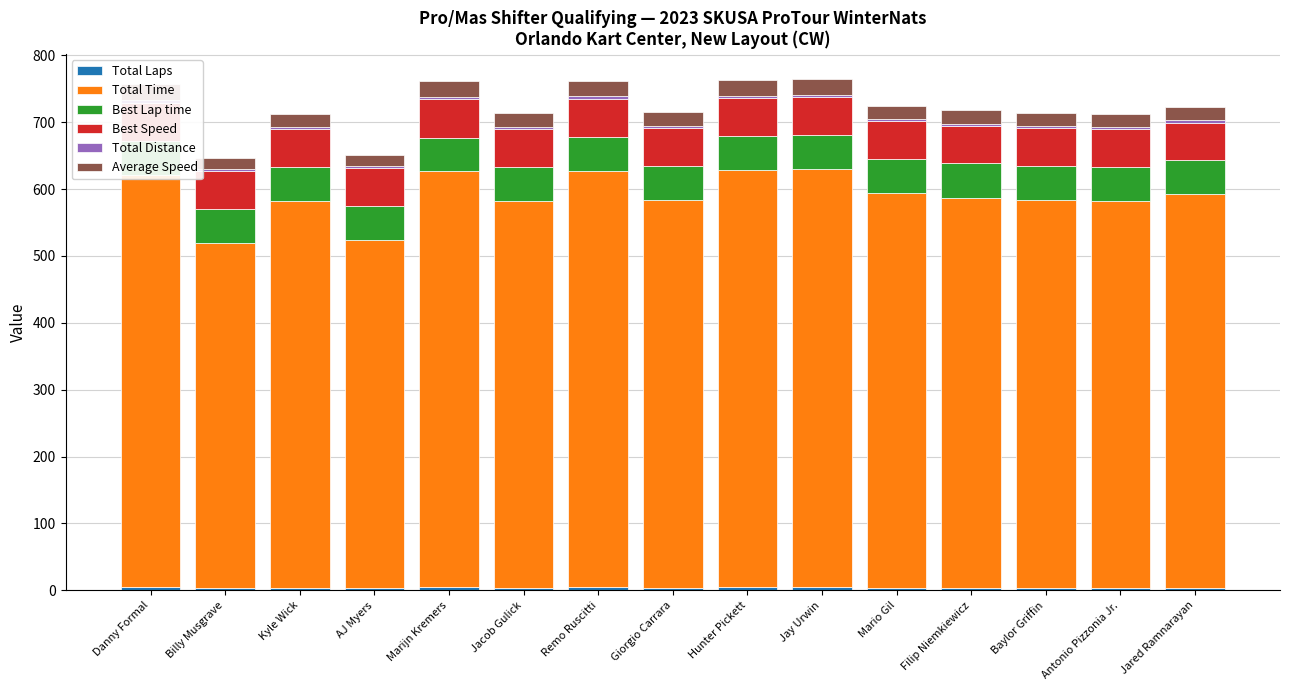

What are all the series names shown in the legend?

Total Laps, Total Time, Best Lap time, Best Speed, Total Distance, Average Speed